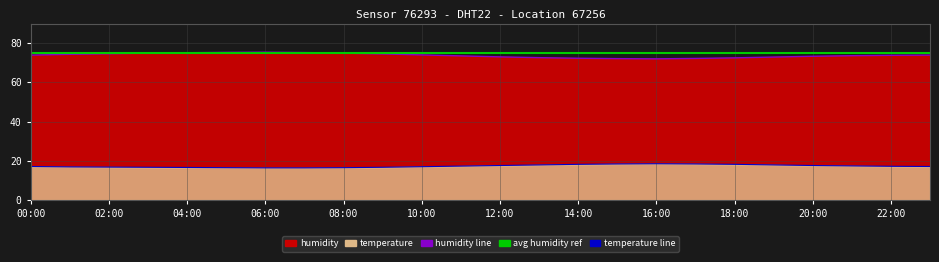

True or false: humidity has a value of 73.6 at 21:00.

True